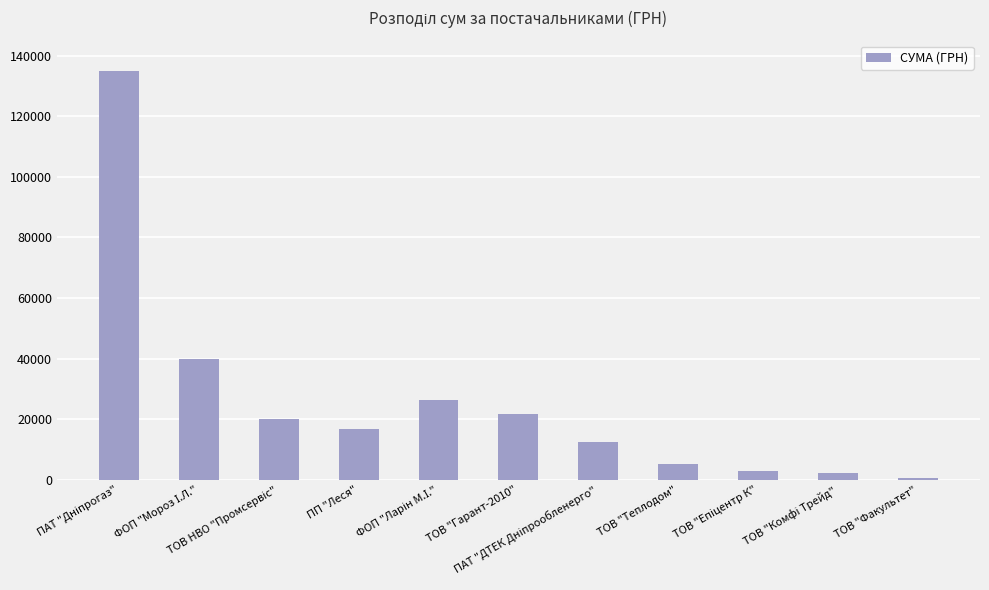

What is the maximum value shown in the chart?

135068.5